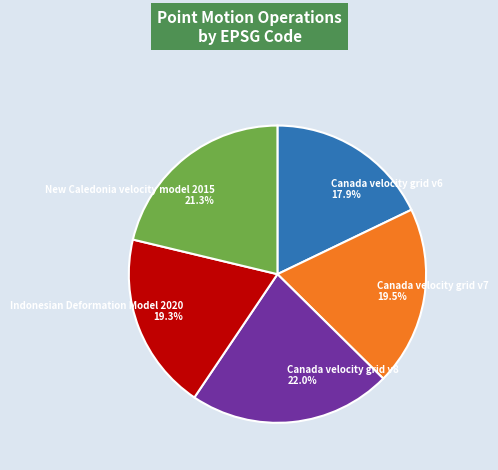

Approximately how many times larger is the value at Canada velocity grid v7 compared to Canada velocity grid v6?

1.1